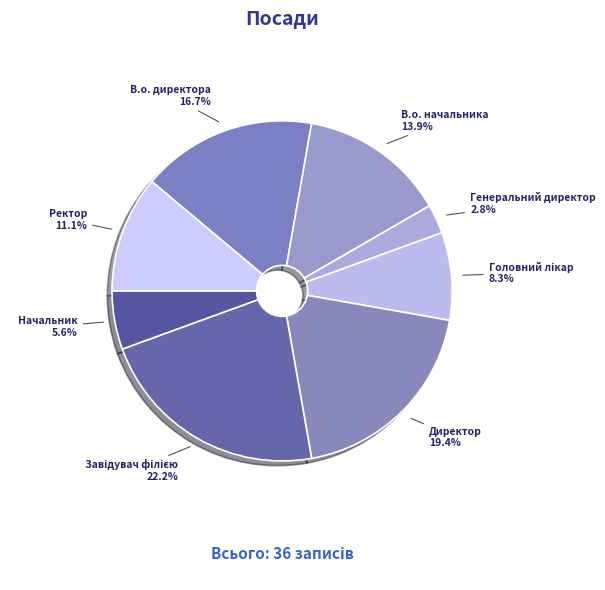

Which has a higher value, В.о. начальника or Ректор?

В.о. начальника